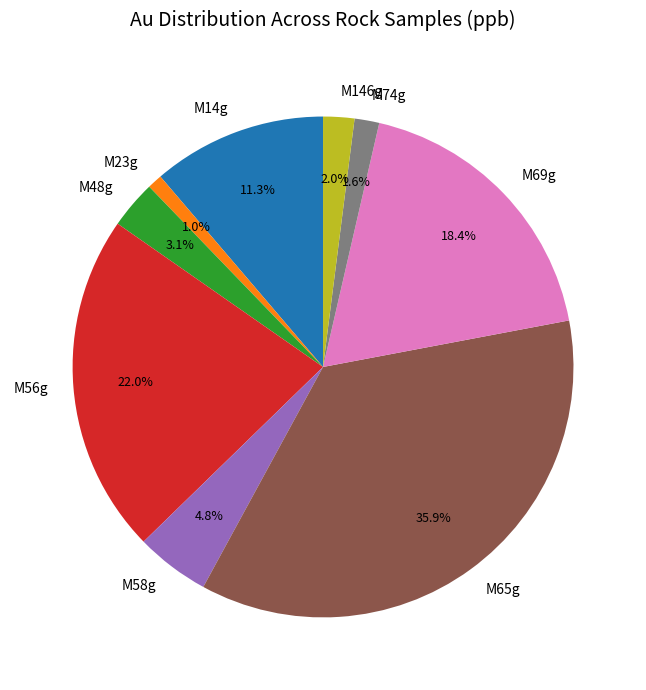

Which has a higher value, M56g or M23g?

M56g